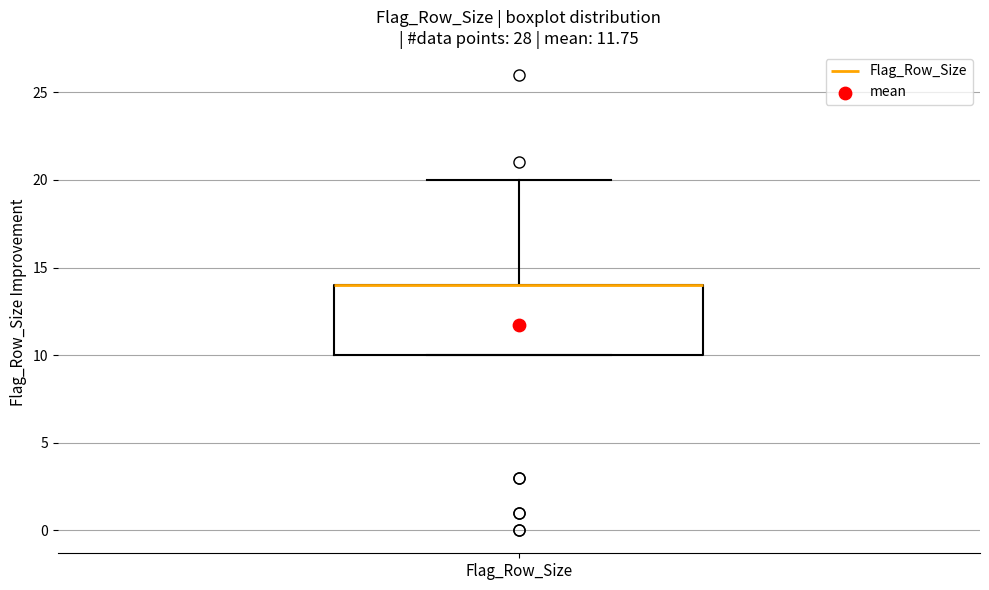

Where is the upper edge of the box for Flag_Row_Size on the y-axis? The values are not printed on the chart, so give them approximately, as read against the axis.

14